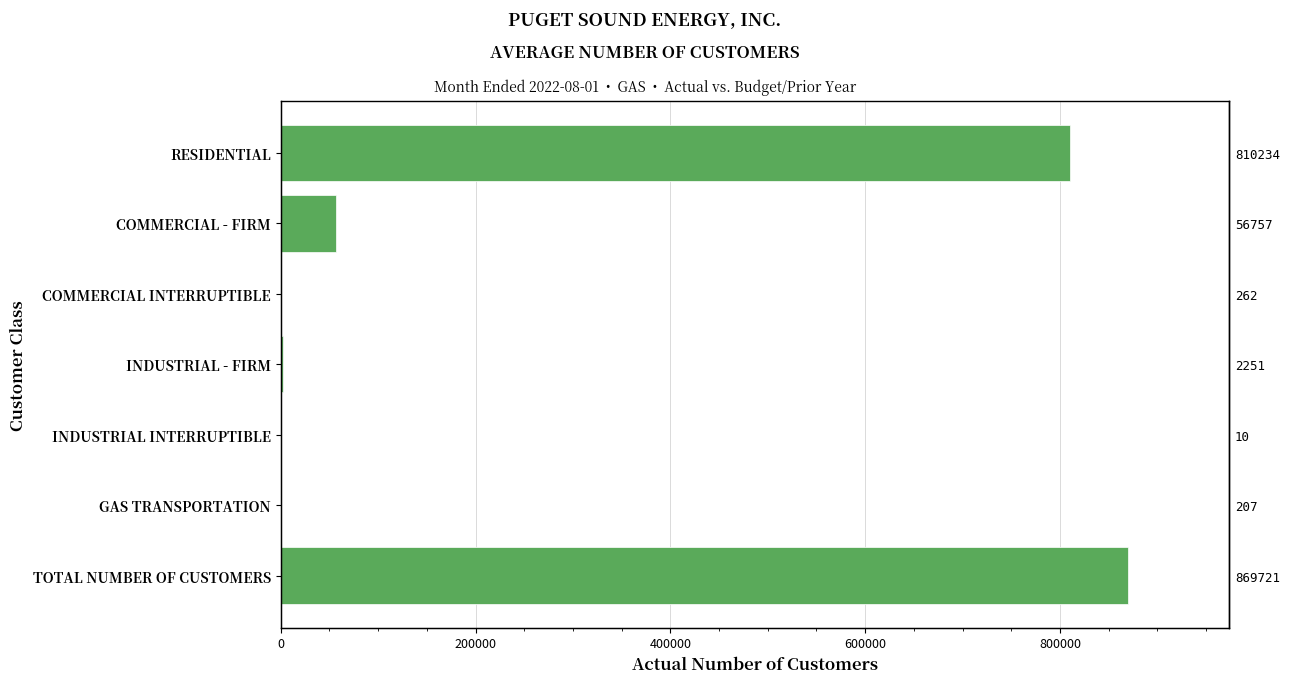

What is the minimum value shown in the chart?

10